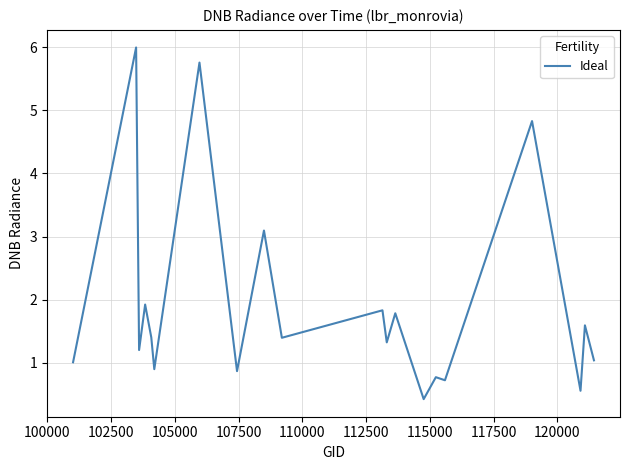

How many lines are shown in the chart?

1